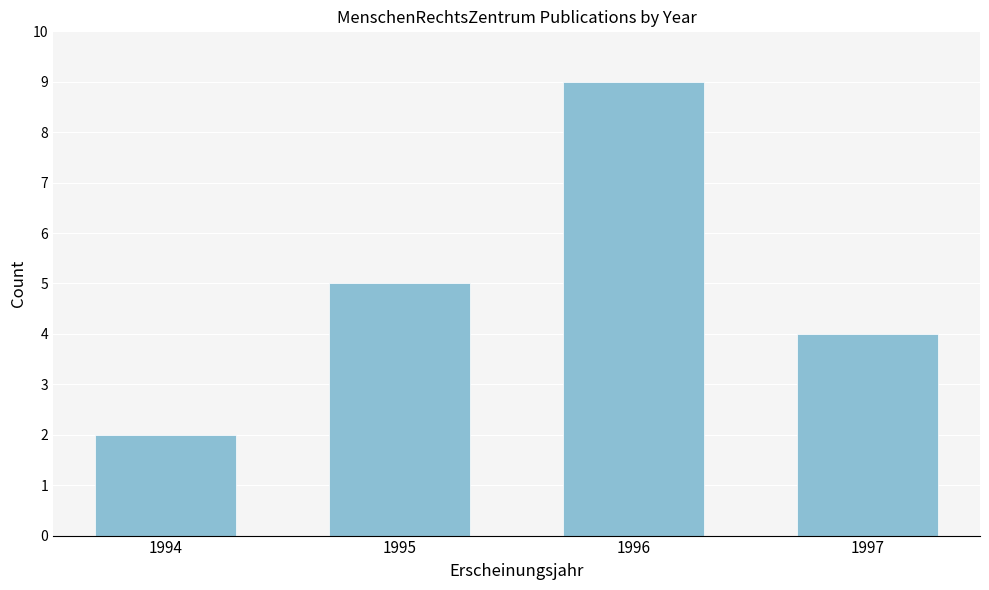

Reading left to right, what are all the values shown in this chart?

2	5	9	4